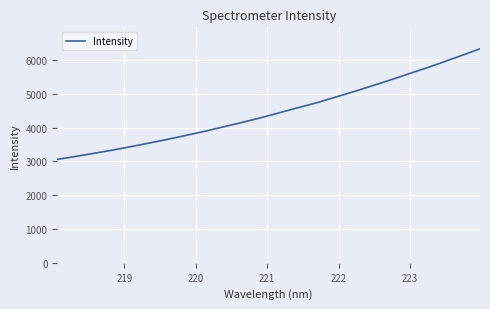

What is the minimum value shown in the chart?

3058.2